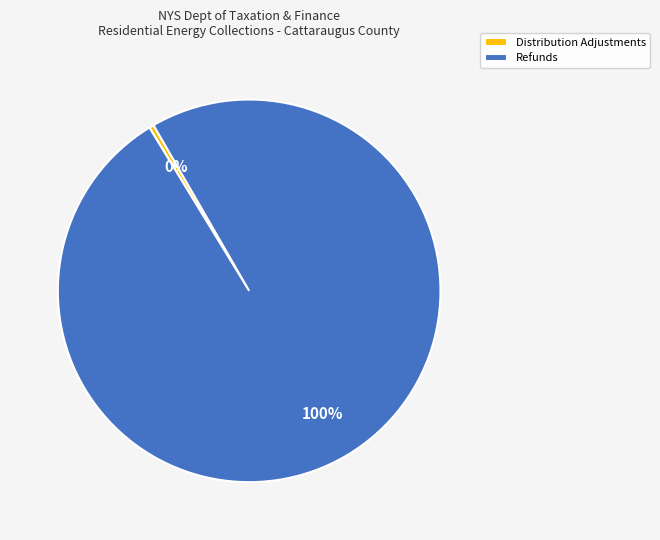

How many segments does this pie chart have?

2